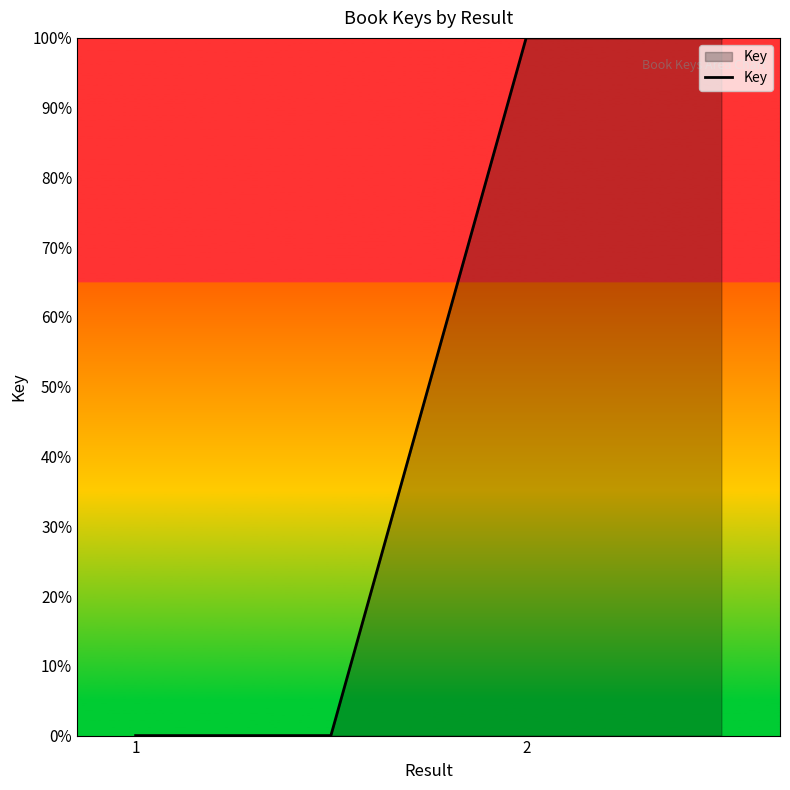

True or false: the data has more than 2 interior local peaks.

False